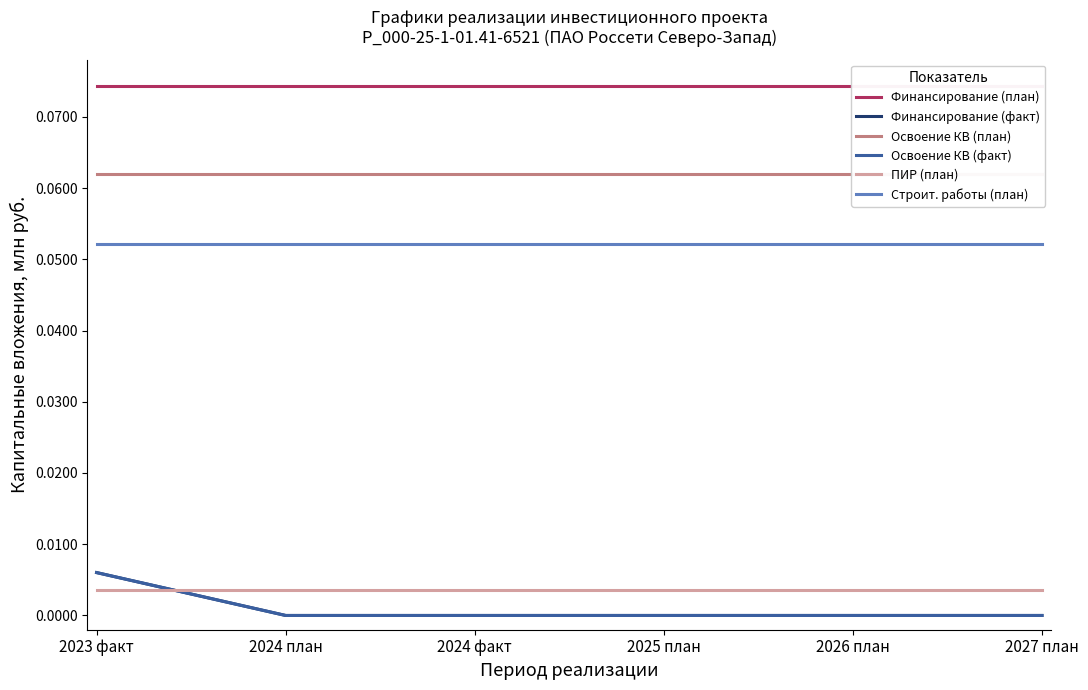

True or false: Финансирование (план) and Освоение КВ (план) cross at least once.

False